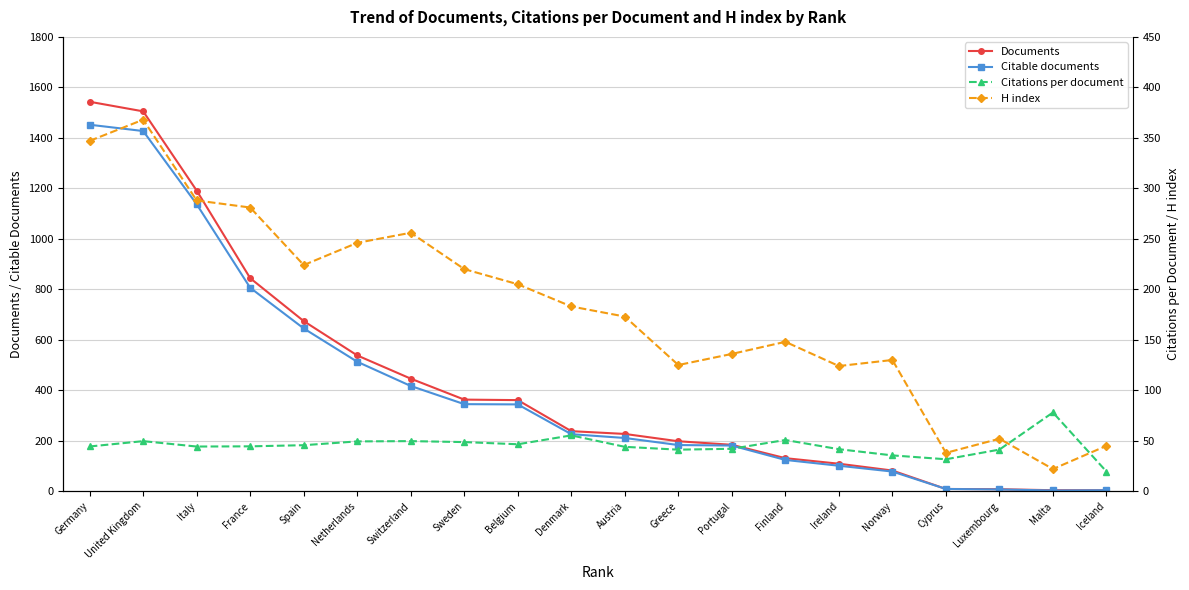

The Citable documents series shows 806.0 at France. True or false?

True